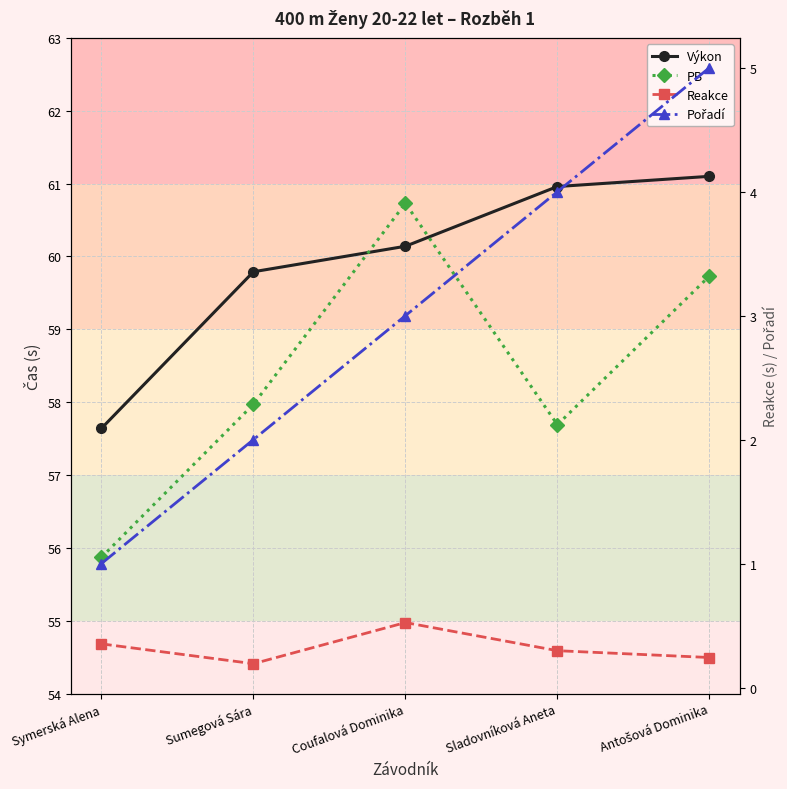

At which label does Výkon first exceed 60?

Coufalová Dominika